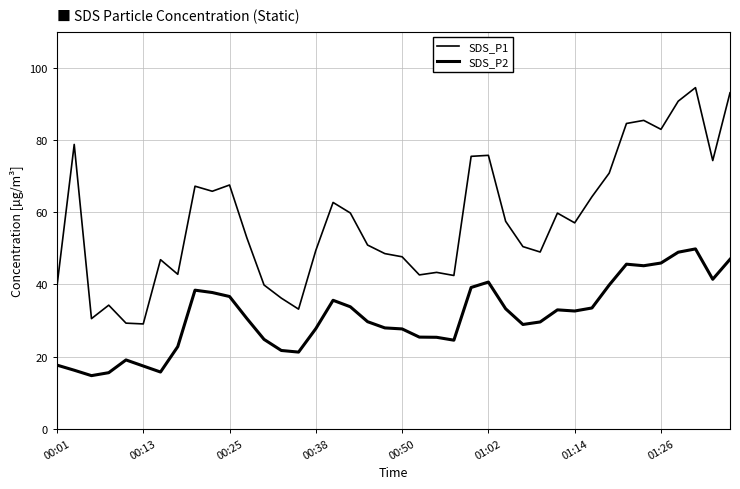

Reading left to right, what are all the values shown in this chart?

SDS_P1: 39.5	78.8	30.5	34.2	29.3	29.1	46.9	42.8	67.2	65.8	67.5	53.0	39.8	36.2	33.1	49.4	62.7	59.8	50.9	48.5	47.6	42.6	43.3	42.5	75.5	75.8	57.5	50.5	49.0	59.8	57.0	64.3	70.8	84.6	85.4	83.0	90.8	94.5	74.3	93.1
SDS_P2: 17.6	16.2	14.7	15.6	19.1	17.4	15.7	22.8	38.4	37.8	36.6	30.6	24.8	21.7	21.2	27.8	35.6	33.8	29.7	27.9	27.7	25.4	25.4	24.6	39.1	40.6	33.2	28.9	29.6	33.0	32.6	33.5	39.8	45.6	45.2	45.9	48.9	49.8	41.4	47.0